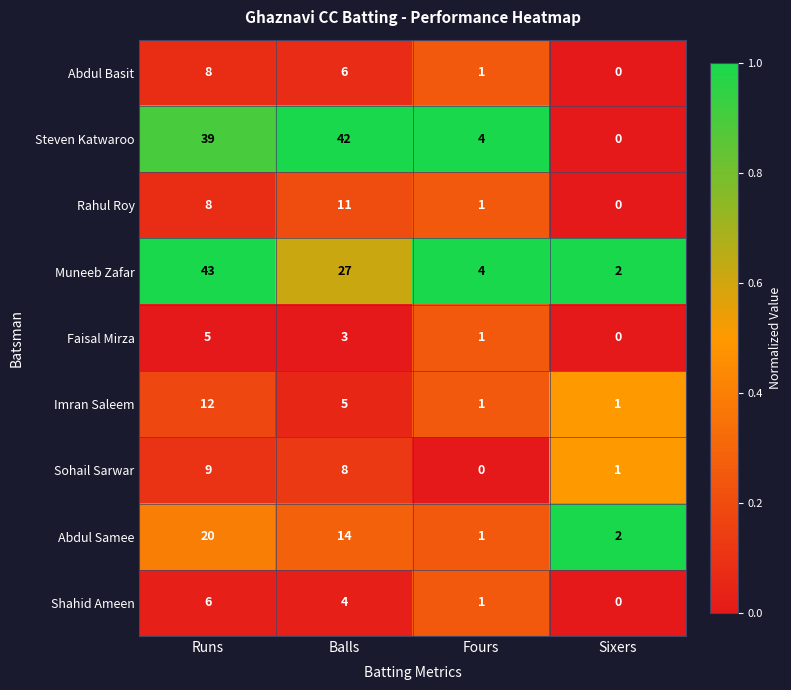

What is the approximate value of Muneeb Zafar at Balls, to the nearest 10?

30